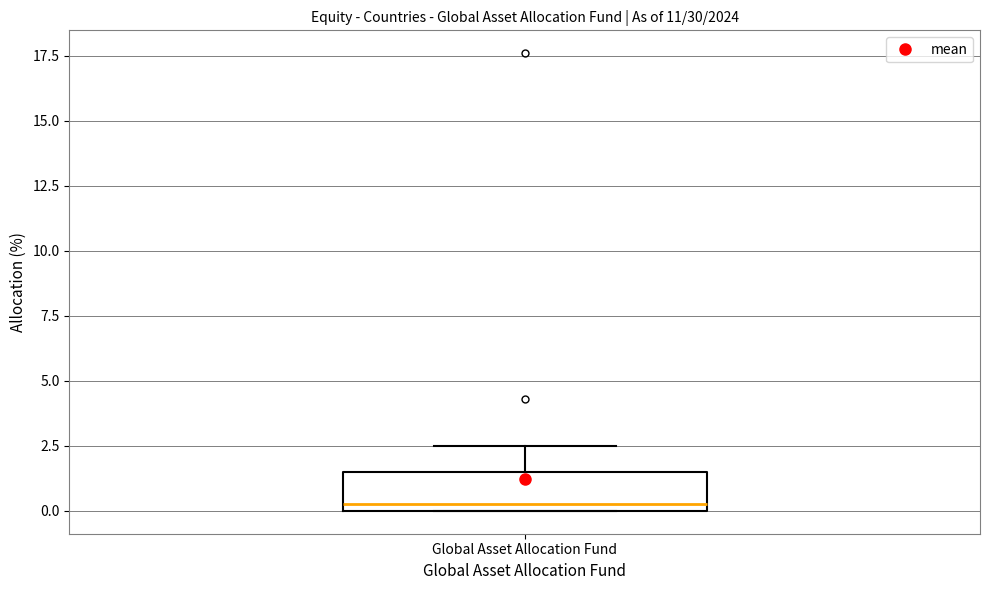

Read this box plot against the y-axis: the position of the median line, the range covered by the box, and the ends of both whiskers. The values are not printed on the chart, so give them approximately, as read against the axis.

median 0.5, box 0.0 to 1.5, whiskers 0.0 to 2.5